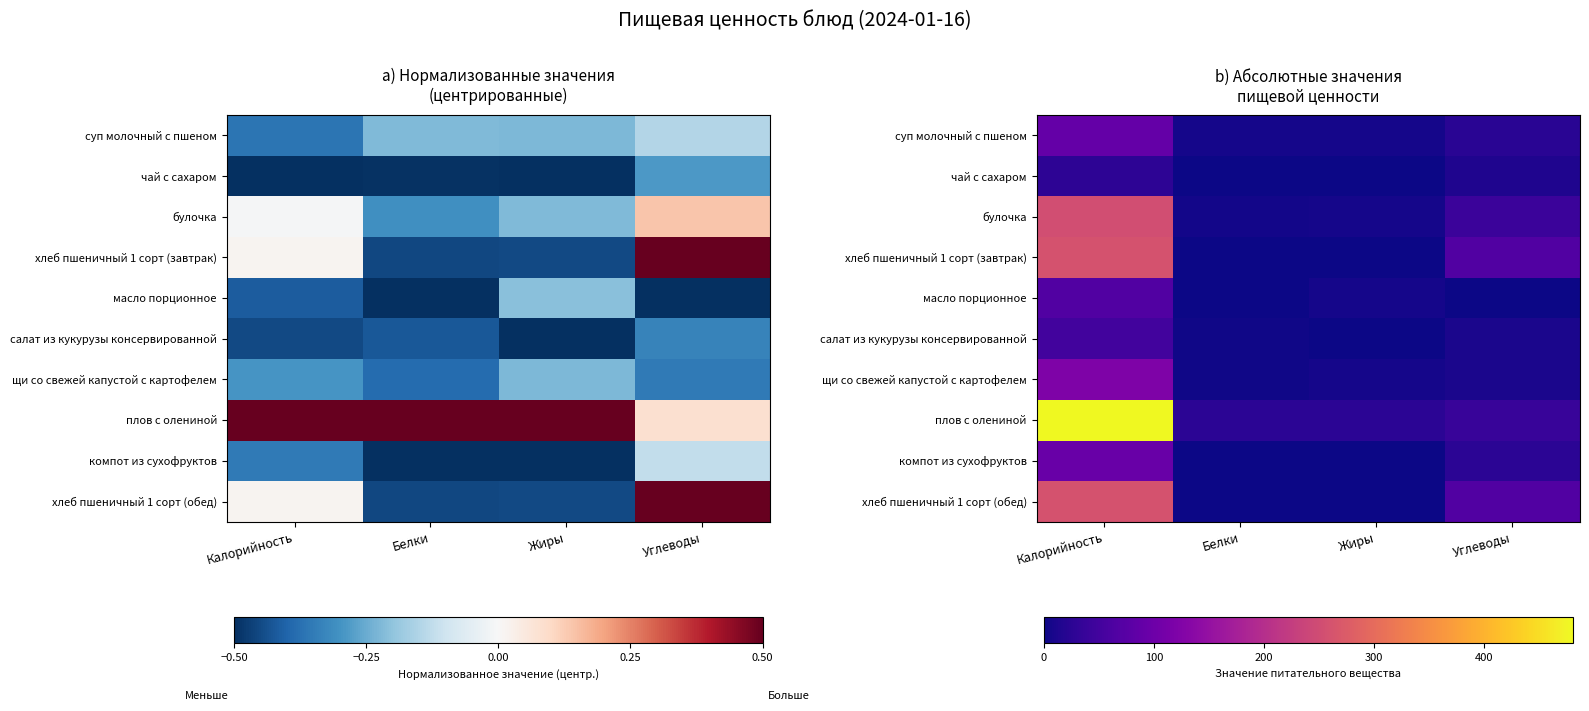

List the series in order of their peak value, highest first.

плов с олениной, хлеб пшеничный 1 сорт (завтрак), хлеб пшеничный 1 сорт (обед), булочка, щи со свежей капустой с картофелем, компот из сухофруктов, суп молочный с пшеном, масло порционное, салат из кукурузы консервированной, чай с сахаром